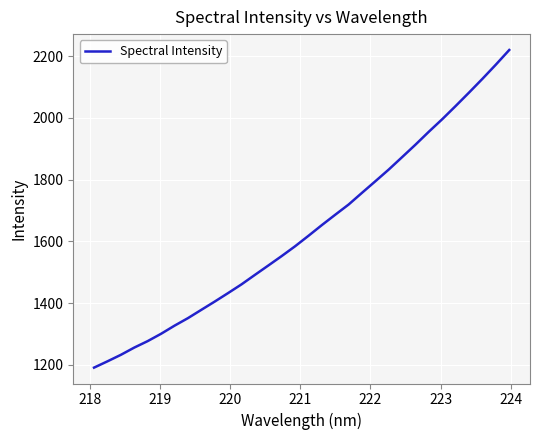

What is the maximum value shown in the chart?

2219.9